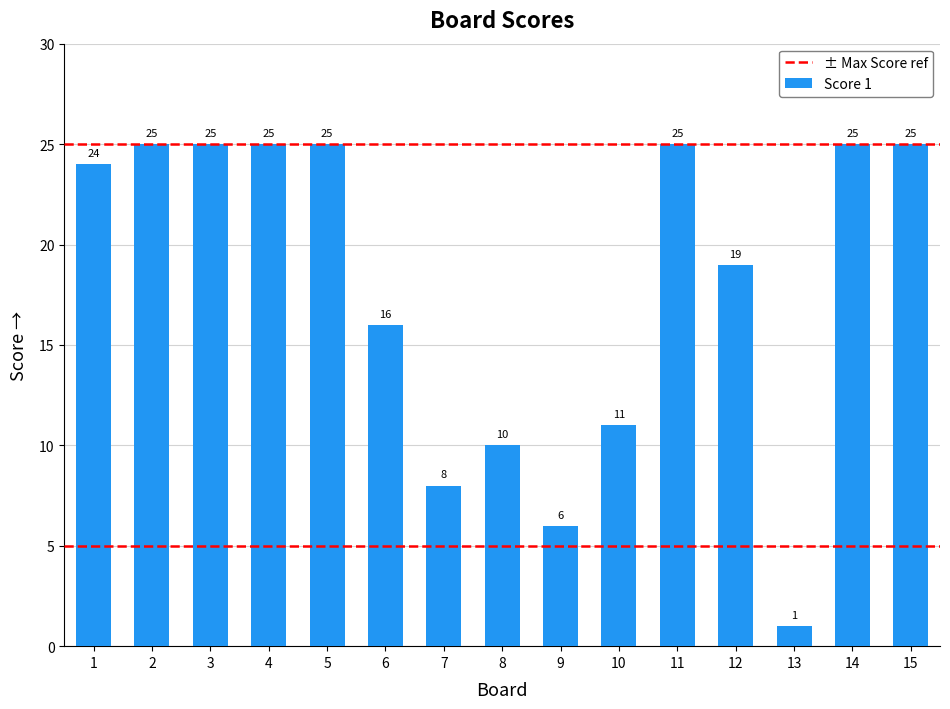

What is the sum of all values?

270